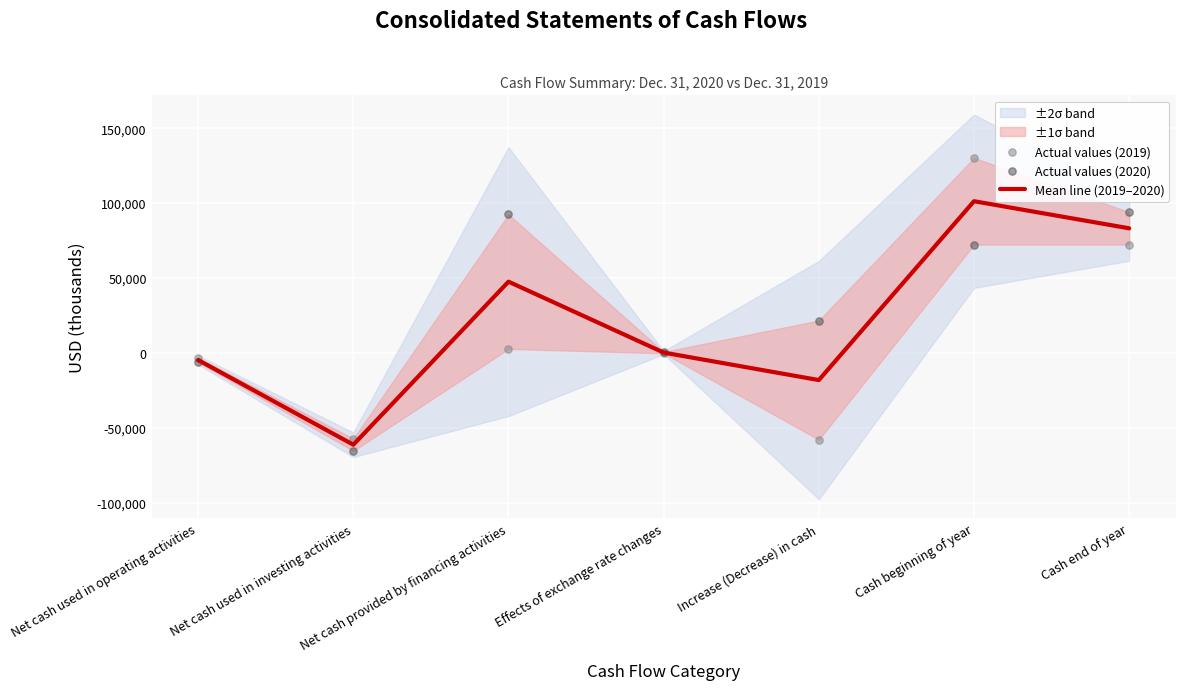

Which series has the widest spread of Y values?

Actual values (2019)